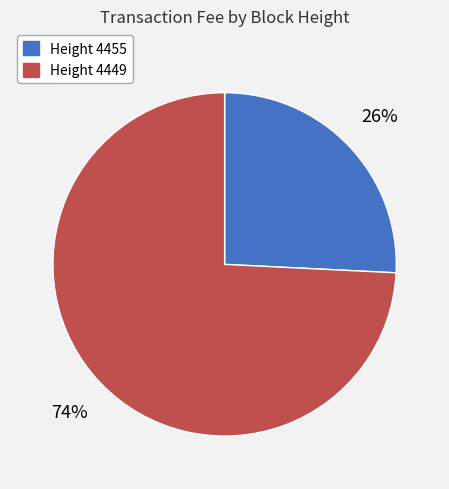

How many slices are in this pie chart?

2